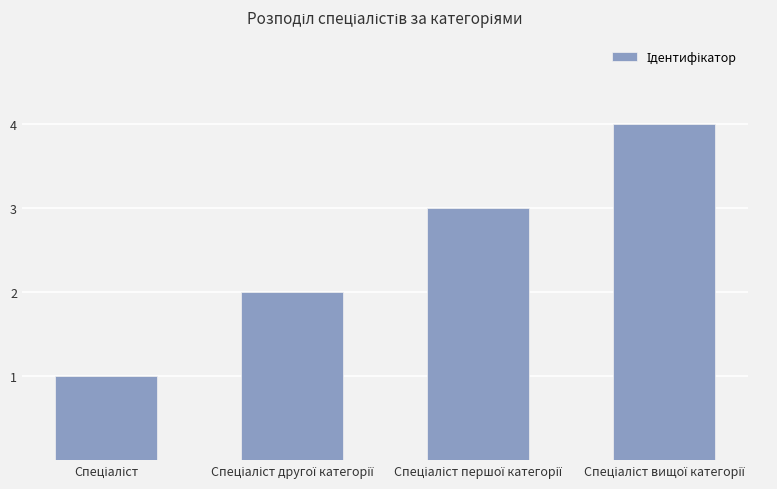

What is the sum of all values?

10